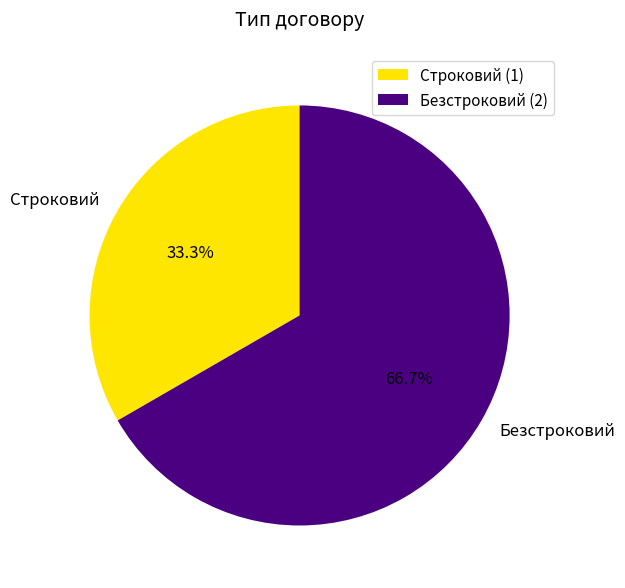

How many slices are in this pie chart?

2